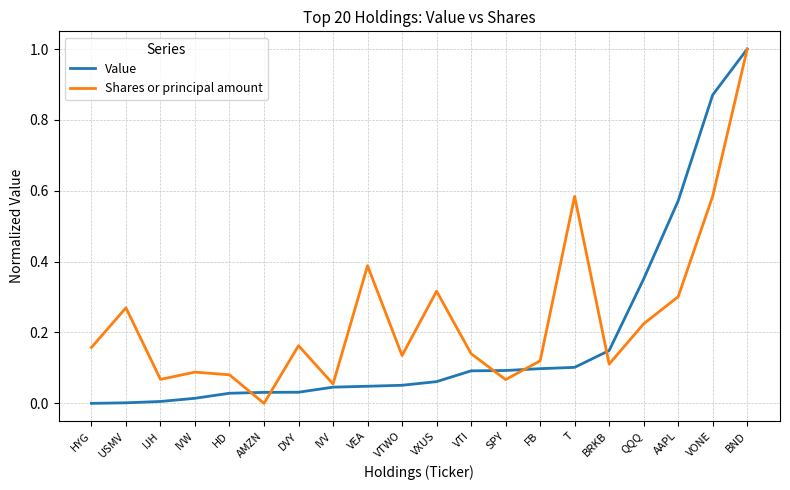

Rank the series at USMV from highest to lowest value.

Shares or principal amount, Value